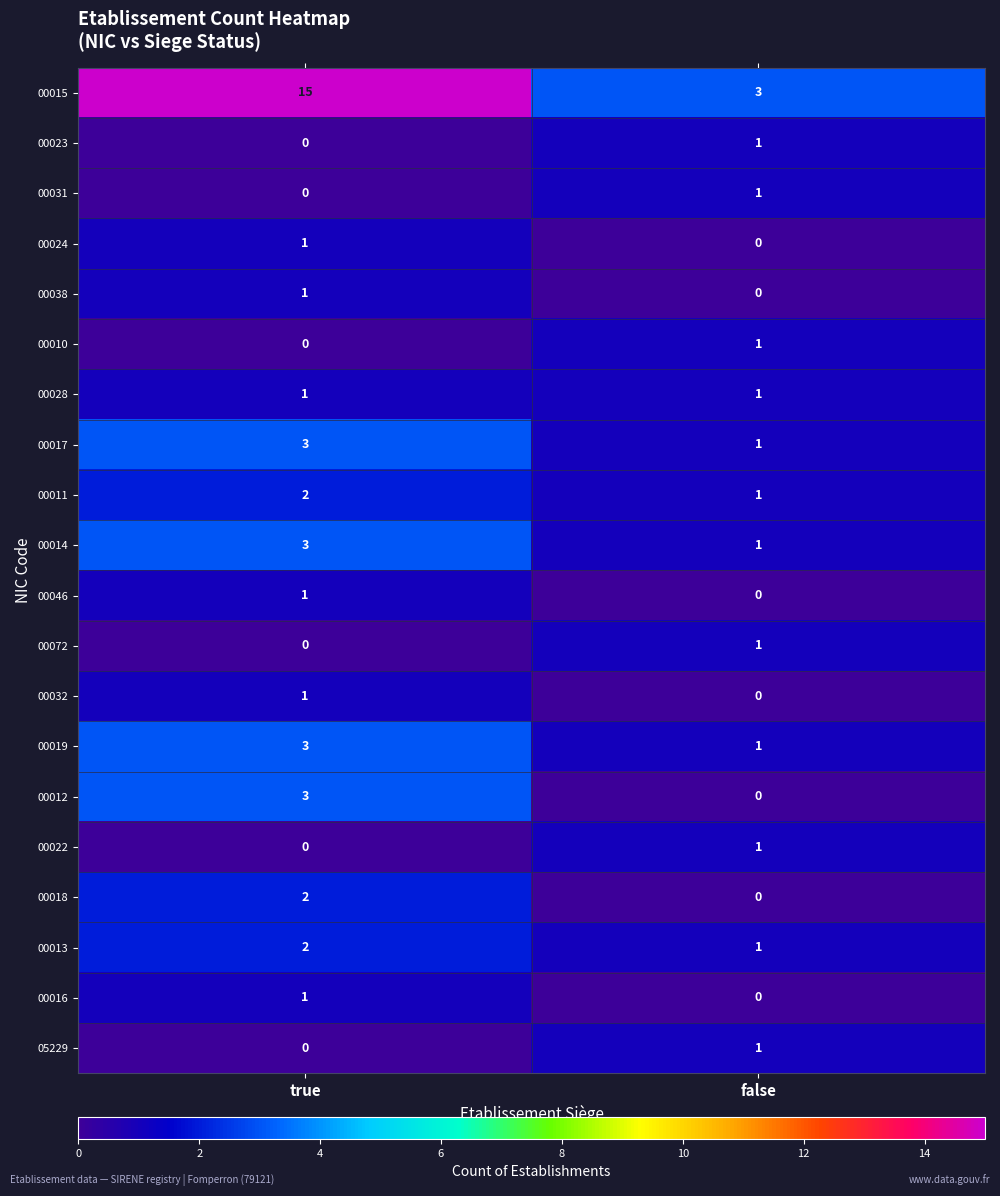

Which category has the highest value in the 00046 series?

true